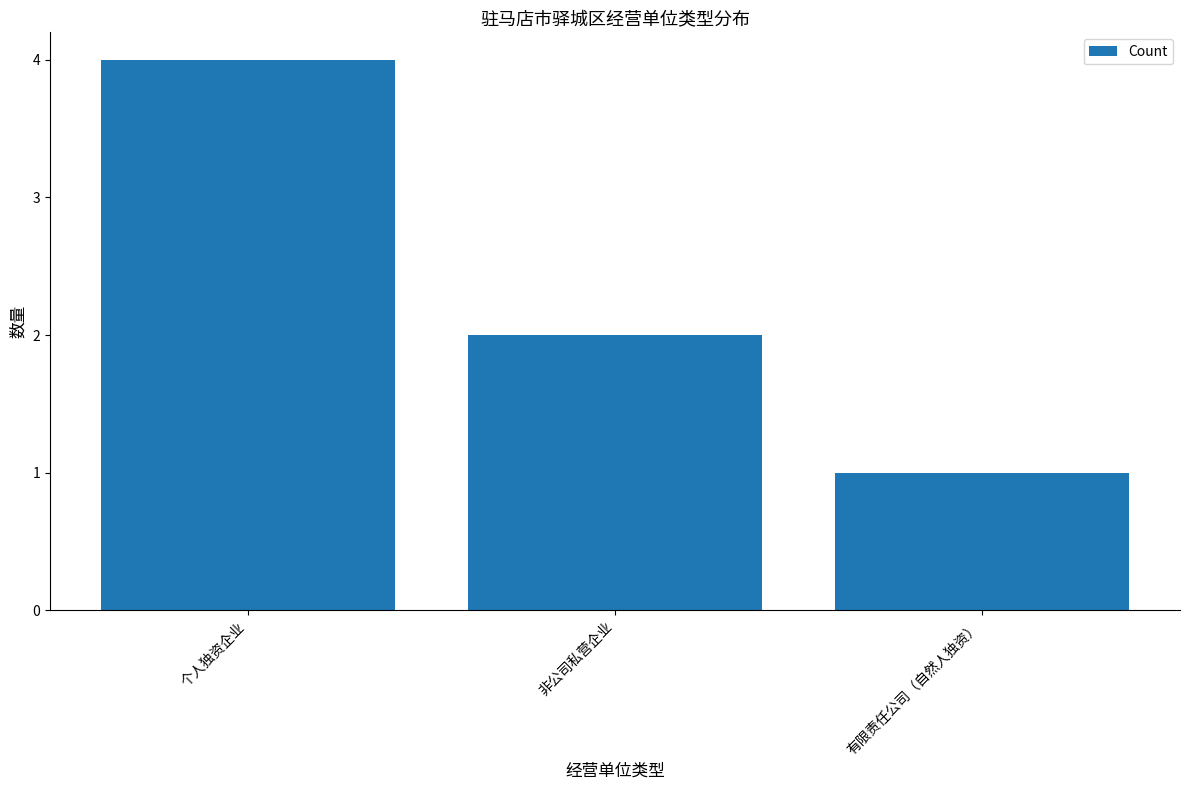

The value at 个人独资企业 is 4. True or false?

True